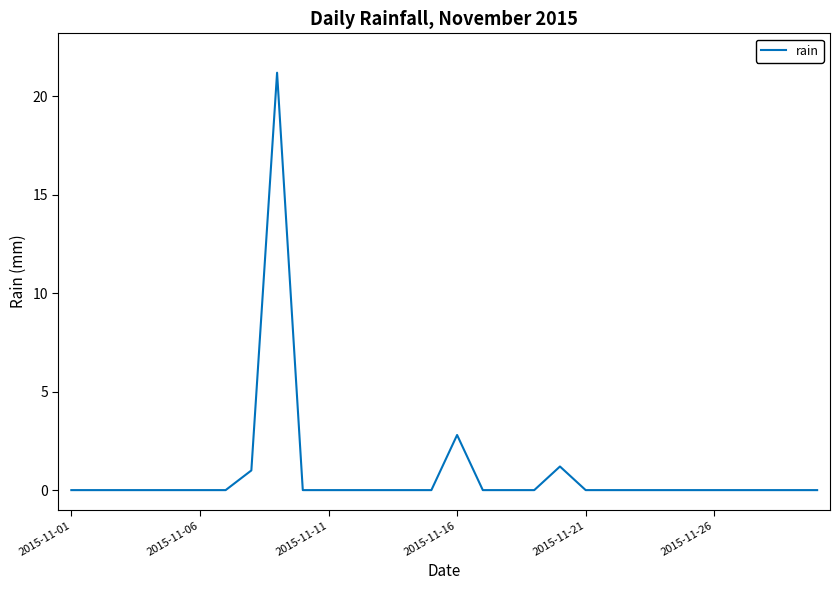

Does the chart display data point markers on the line(s)?

No